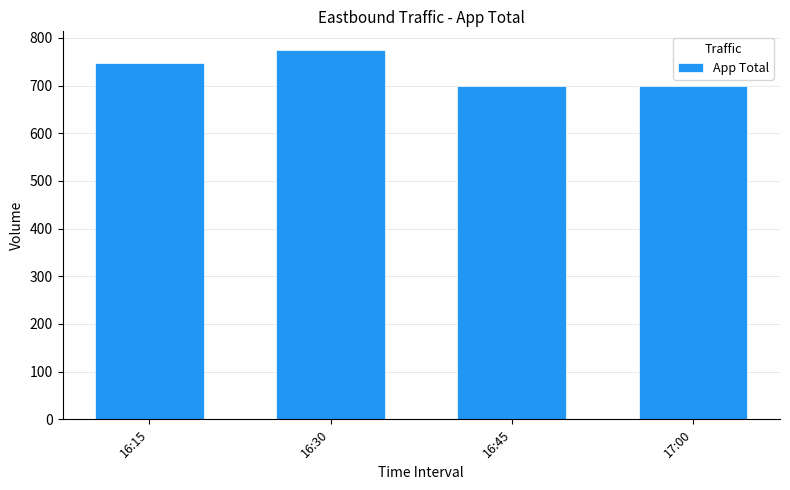

How many series are shown in this chart?

1